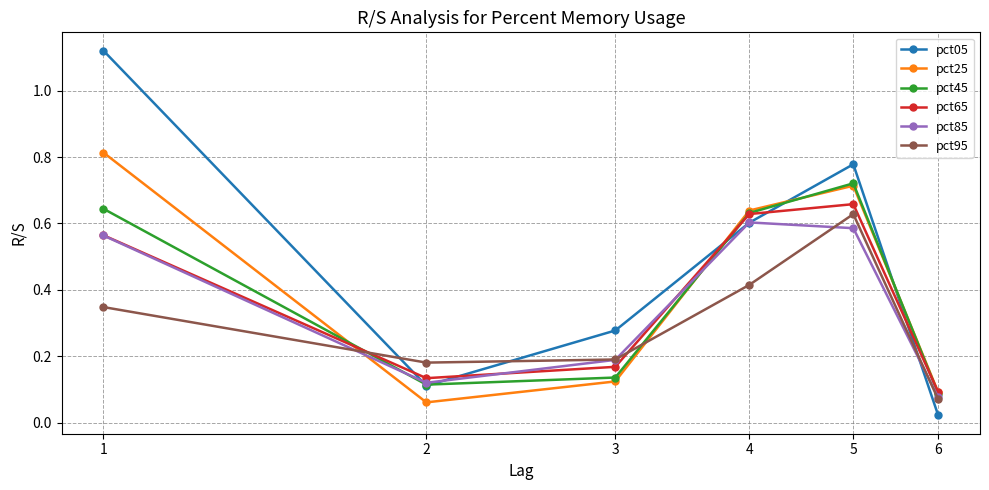

True or false: pct05 has more than 2 points higher than both neighbors.

False